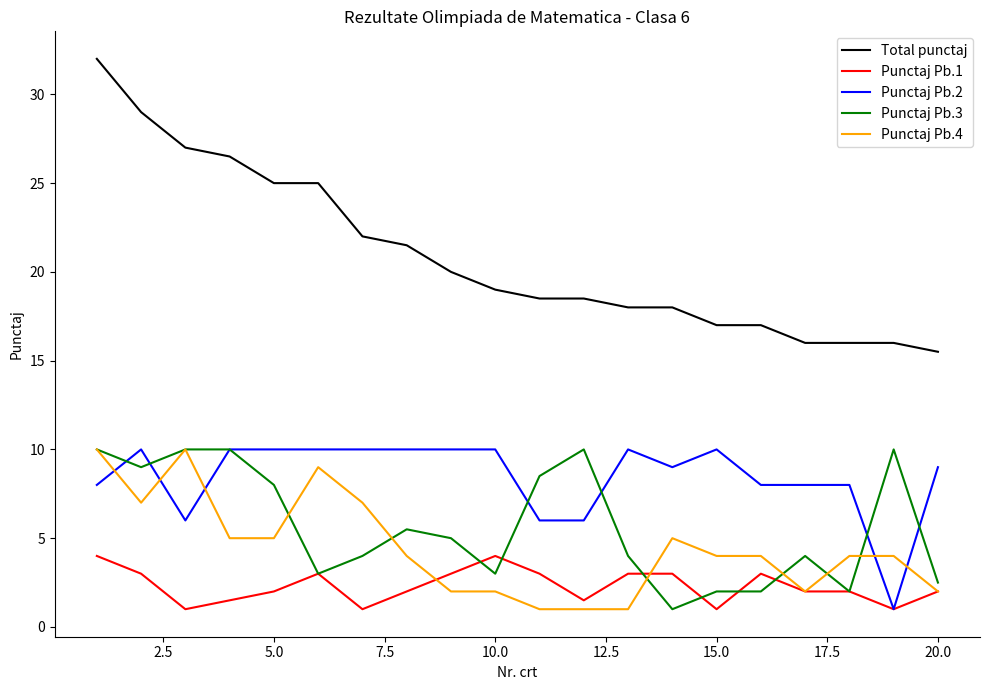

True or false: Total punctaj and Punctaj Pb.1 cross at least once.

False